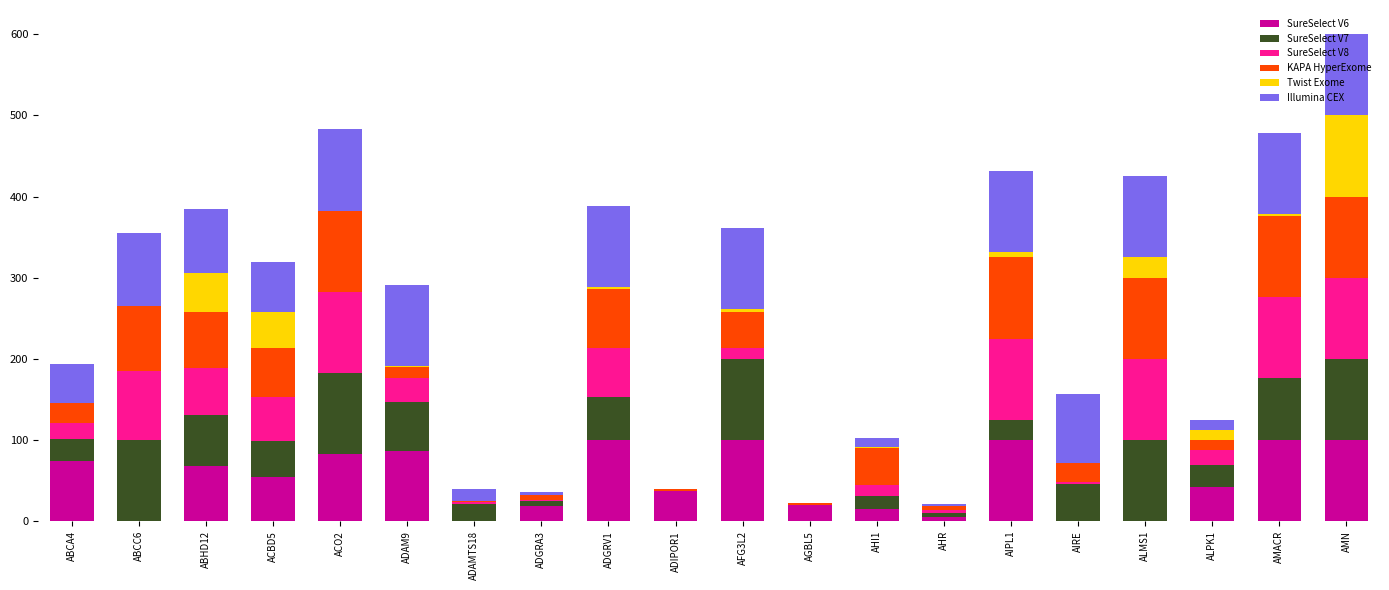

At which category is the sum across all series the highest?

AMN